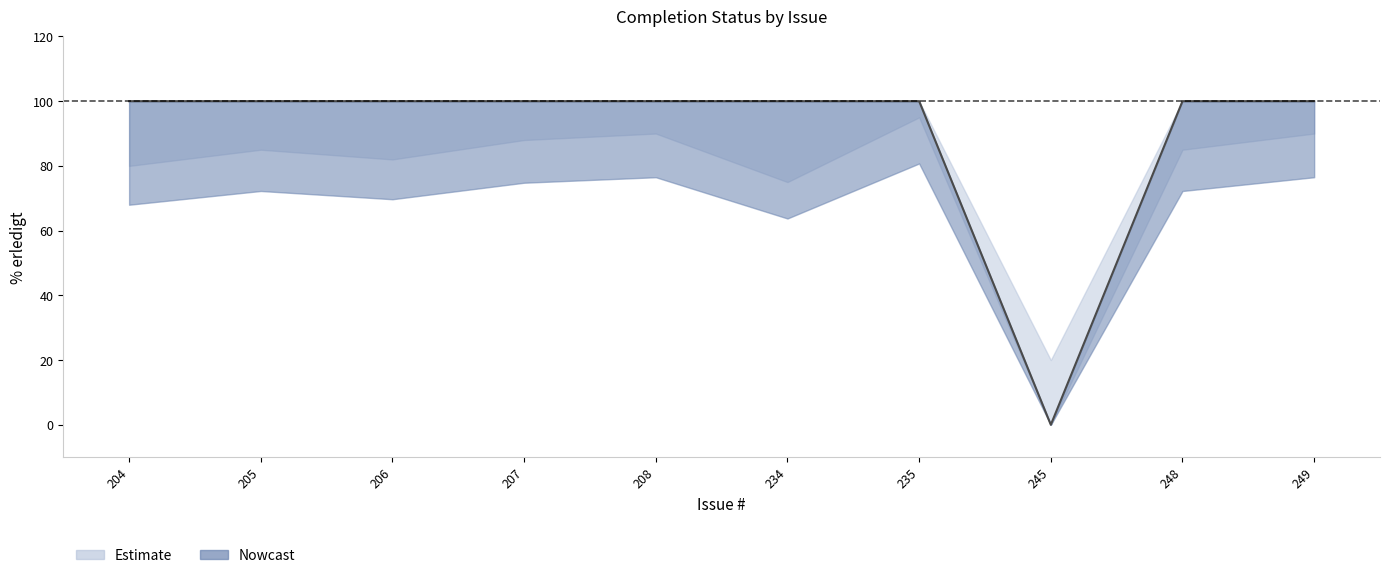

List the labels in order of value, smallest first.

245, 204, 205, 206, 207, 208, 234, 235, 248, 249